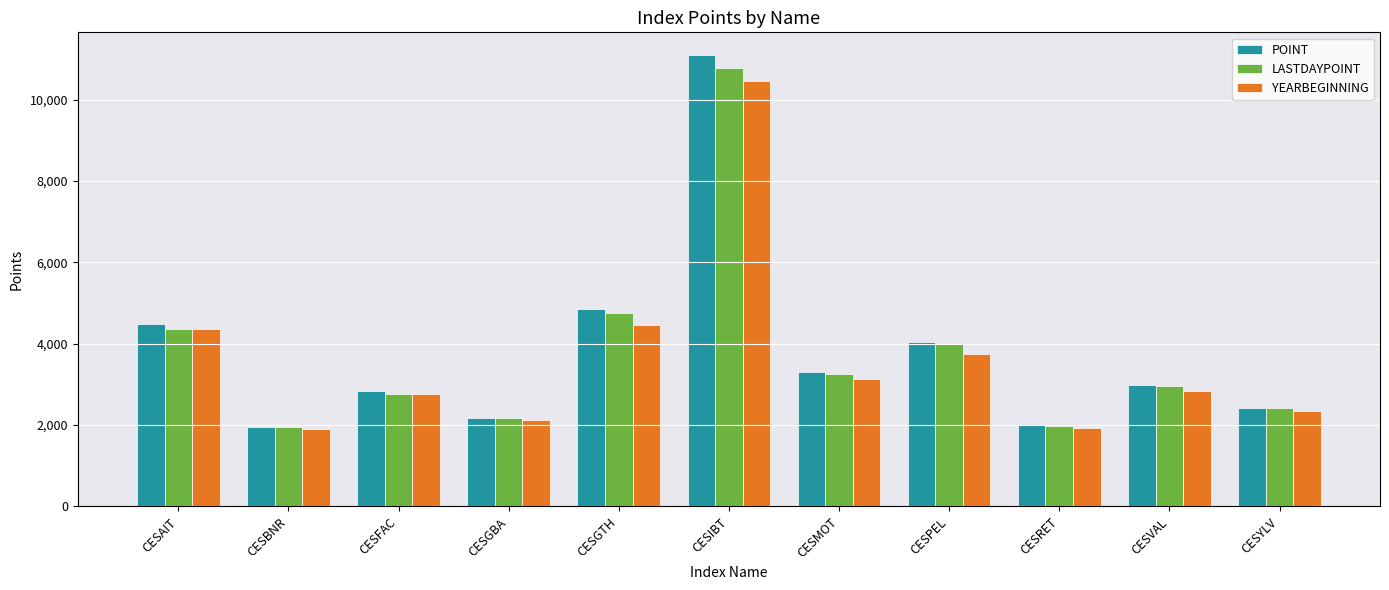

Which series has the widest spread of values?

POINT